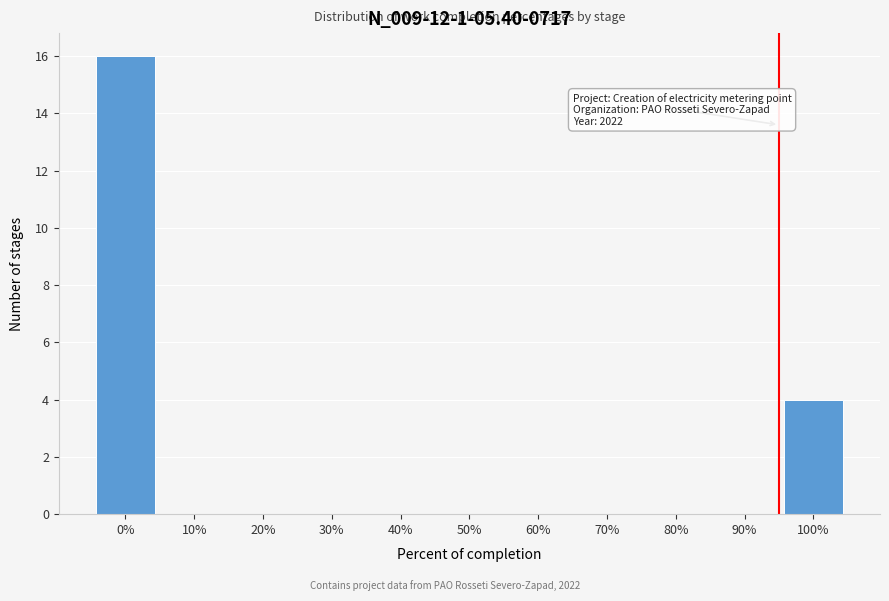

Reading left to right, what are all the values shown in this chart?

0%=16	10%=0	20%=0	30%=0	40%=0	50%=0	60%=0	70%=0	80%=0	90%=0	100%=4